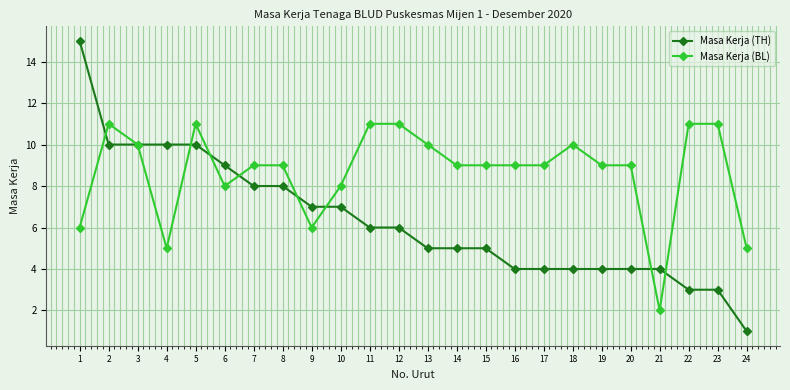

Which series has the largest total across all categories?

Masa Kerja (BL)